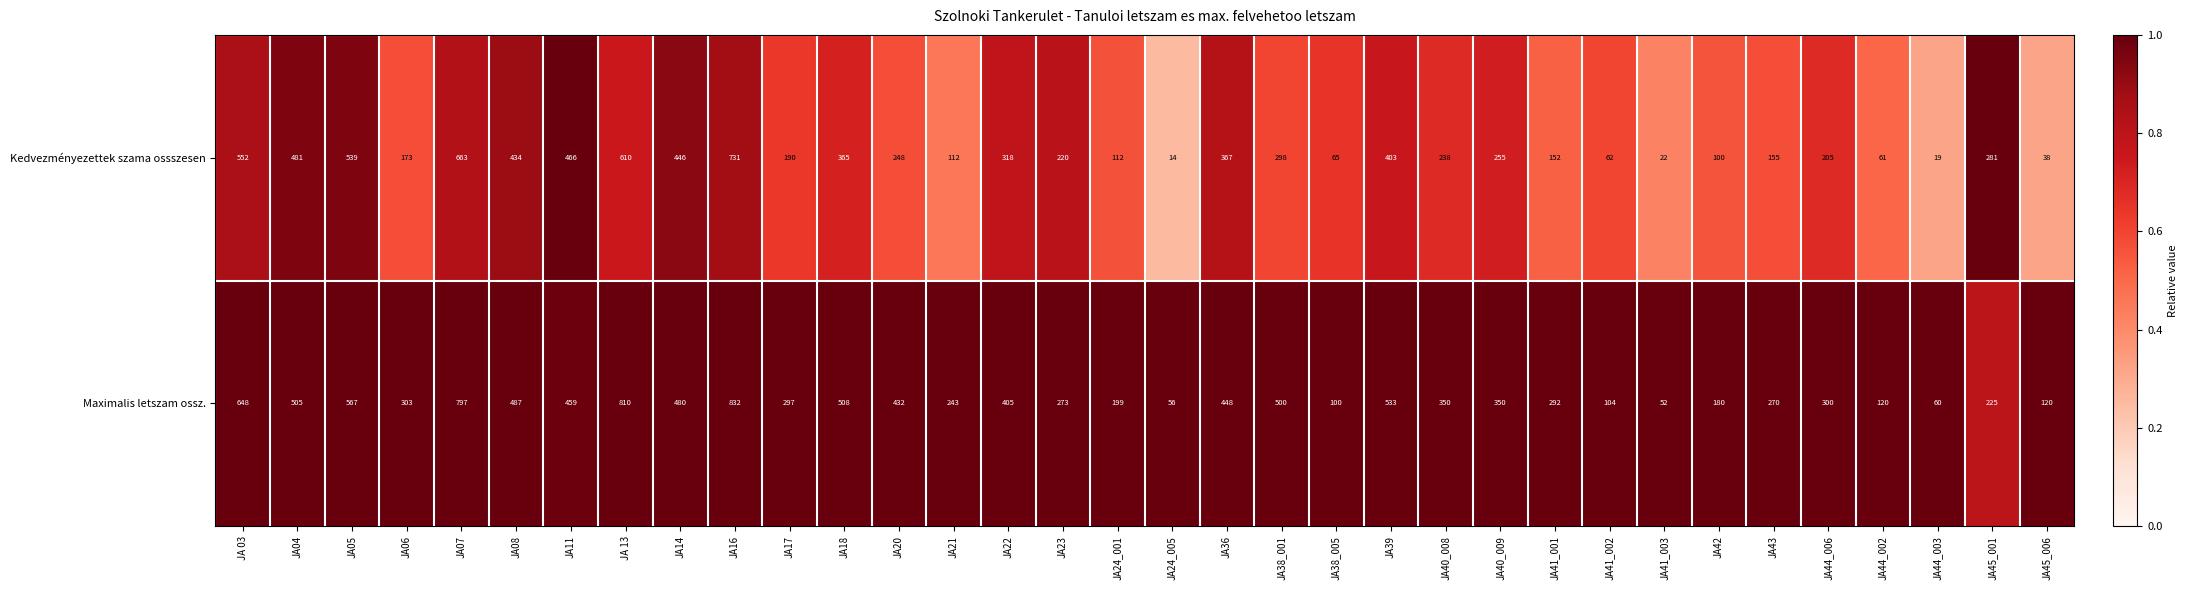

Which category has the lowest value across all series?

JA24_005